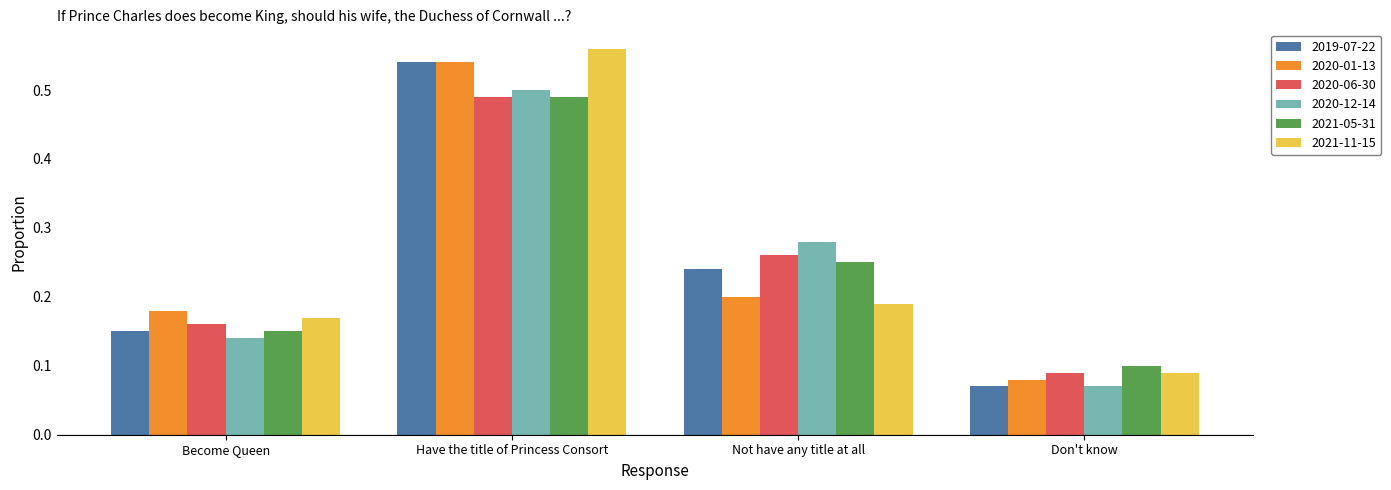

Which category has the lowest value across all series?

Don't know